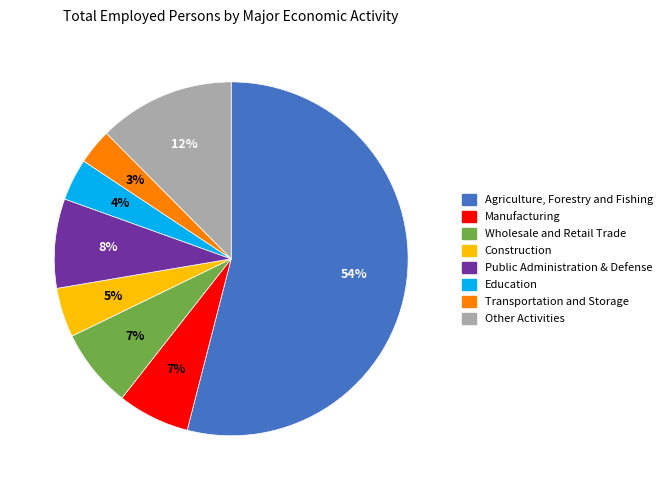

What is the largest slice in the pie chart?

Agriculture, Forestry and Fishing